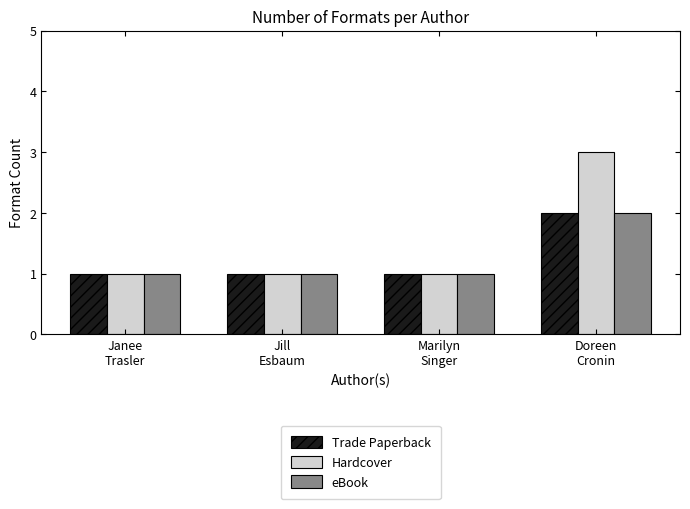

What is the maximum value shown in the chart?

3